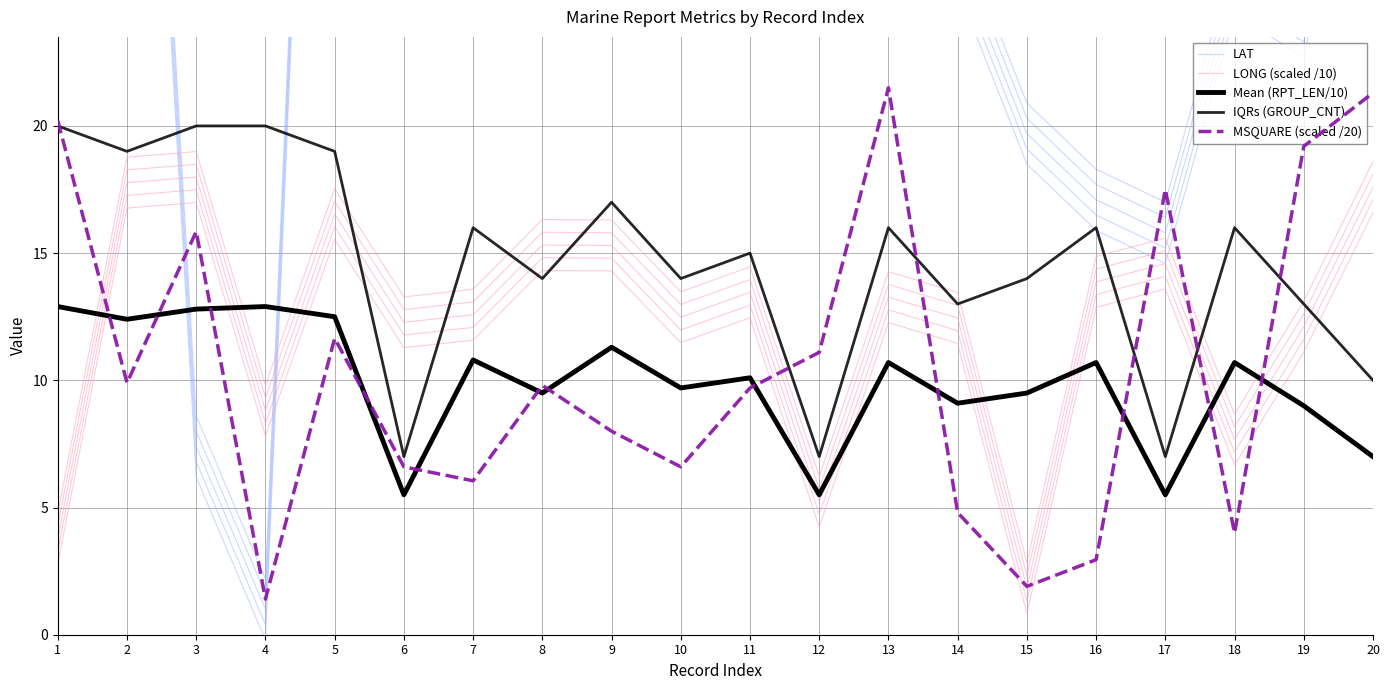

At how many categories does at least one series exceed 57?

4